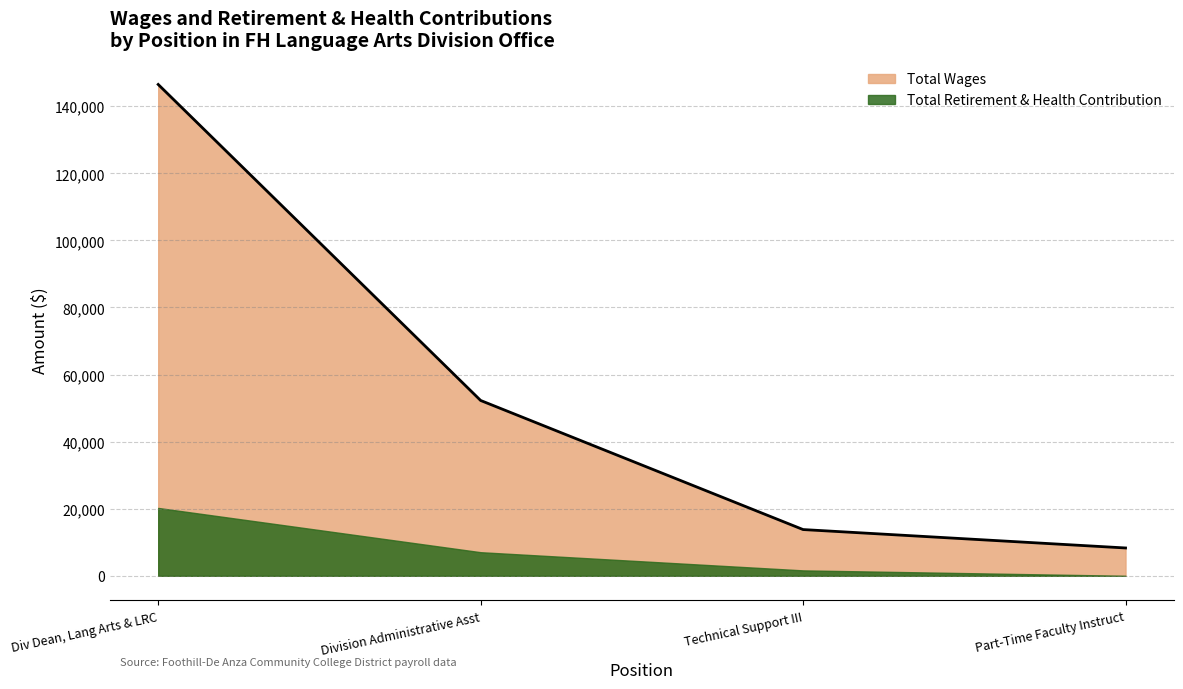

What is the difference between the second highest and minimum values in the Total Retirement & Health Contribution series?

7030